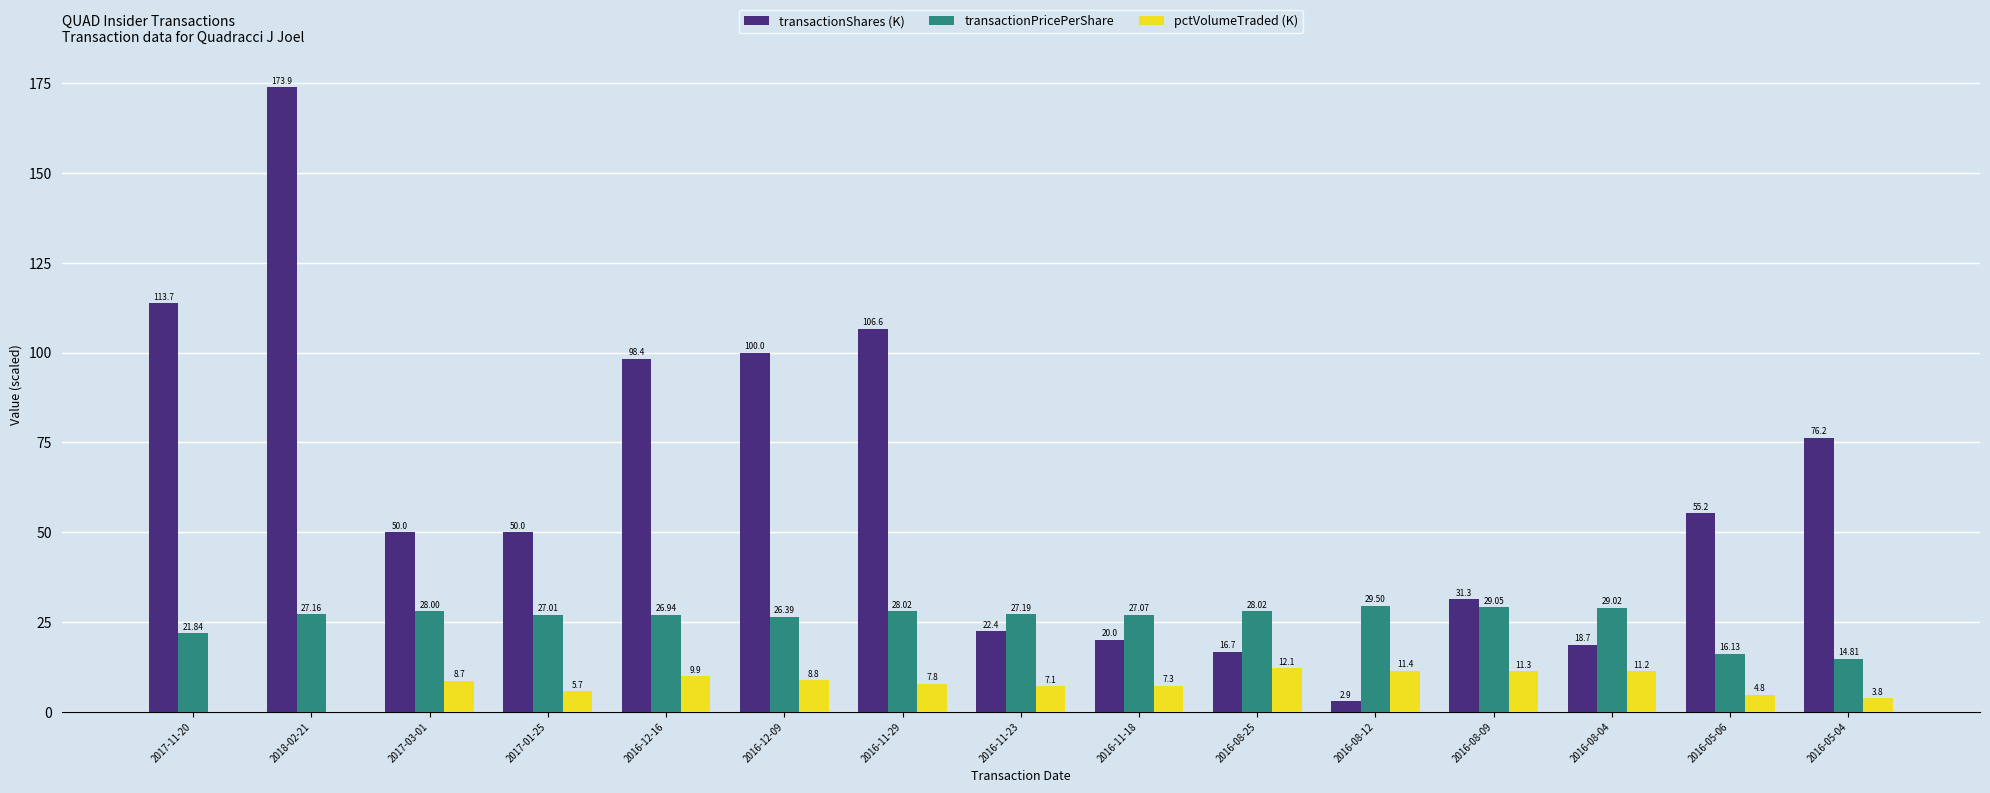

The value of transactionShares (K) at 2016-05-06 is 55.2. True or false?

True